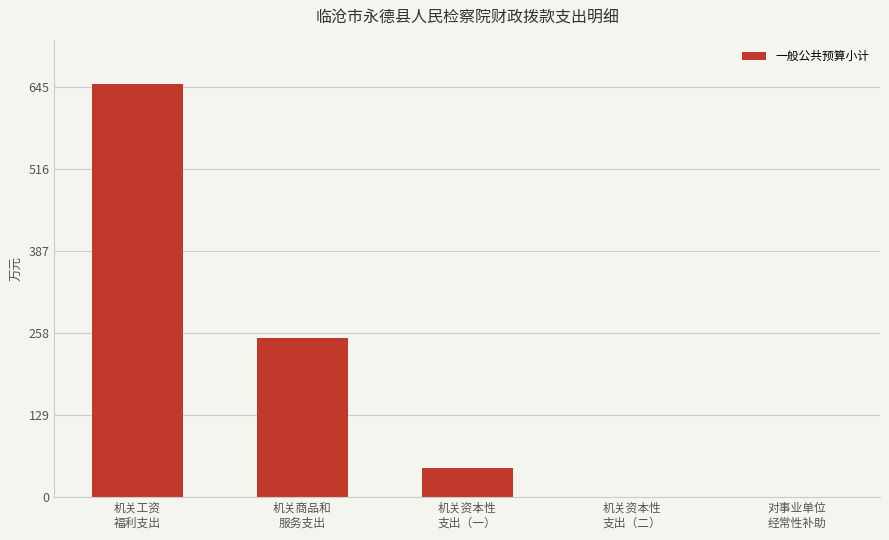

What is the greatest value displayed?

650.4